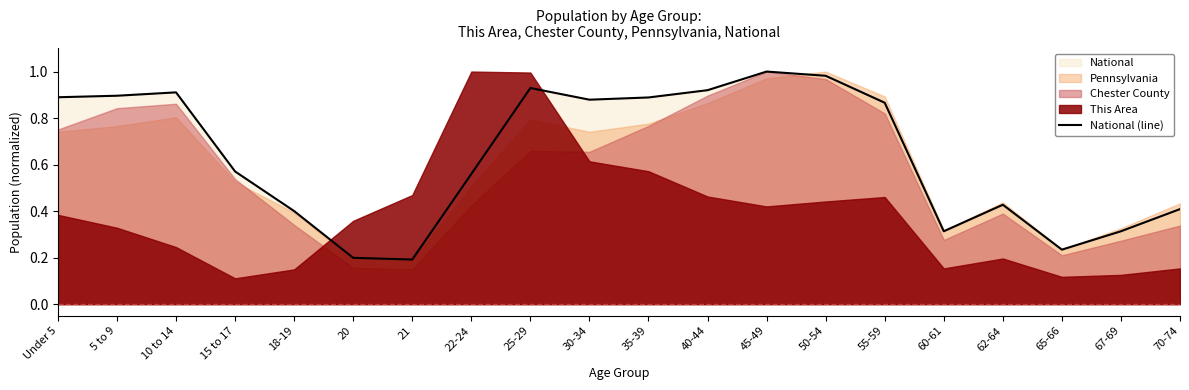

Reading left to right, list all the values displayed in this chart.

0.9	0.9	0.9	0.6	0.4	0.2	0.2	0.6	0.9	0.9	0.9	0.9	1.0	1.0	0.9	0.3	0.4	0.2	0.3	0.4